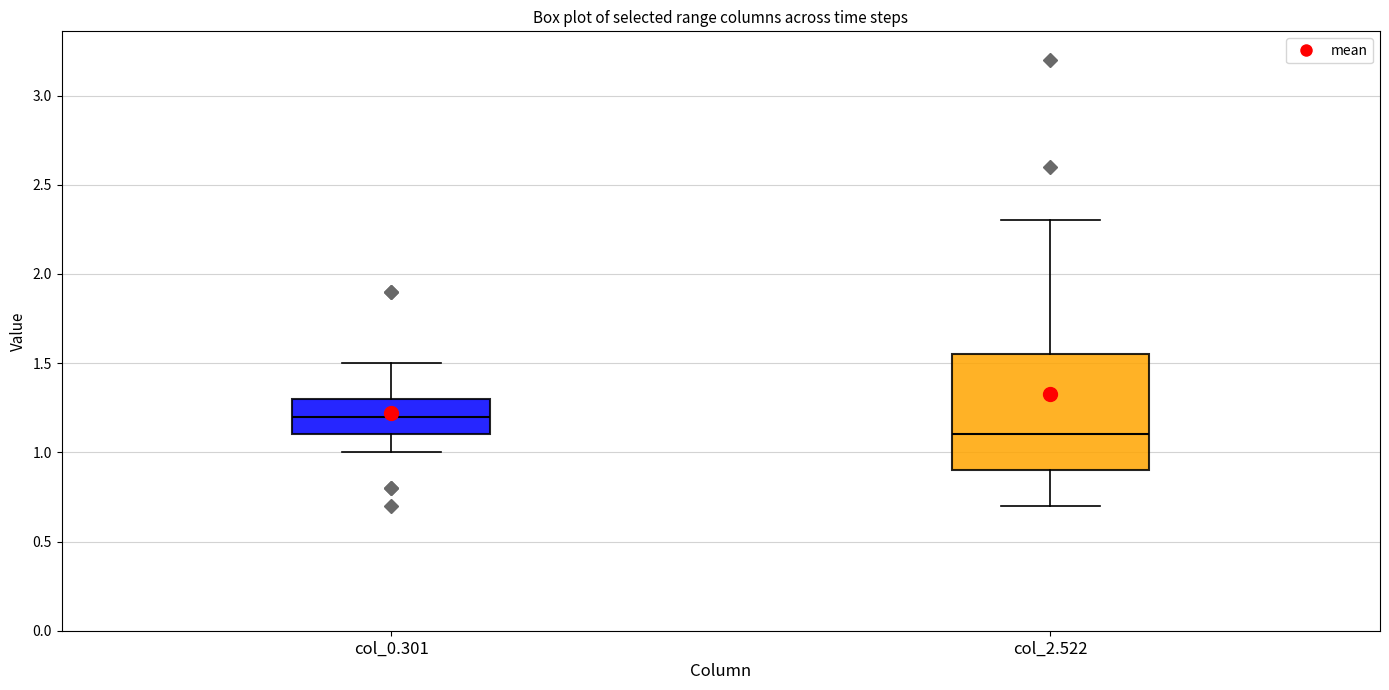

Reading left to right, read every box against the y-axis: the position of its median line, the range the box covers, and the ends of its whiskers. The values are not printed on the chart, so give them approximately, as read against the axis.

col_0.301: median 1.20, box 1.10 to 1.30, whiskers 1.00 to 1.50
col_2.522: median 1.10, box 0.90 to 1.55, whiskers 0.70 to 2.30